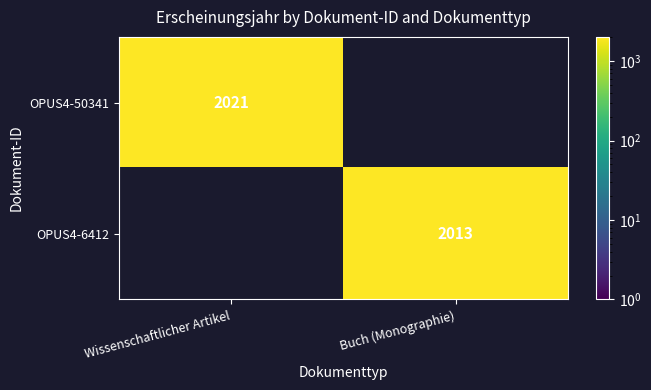

The OPUS4-6412 series shows 2013 at Buch (Monographie). True or false?

True